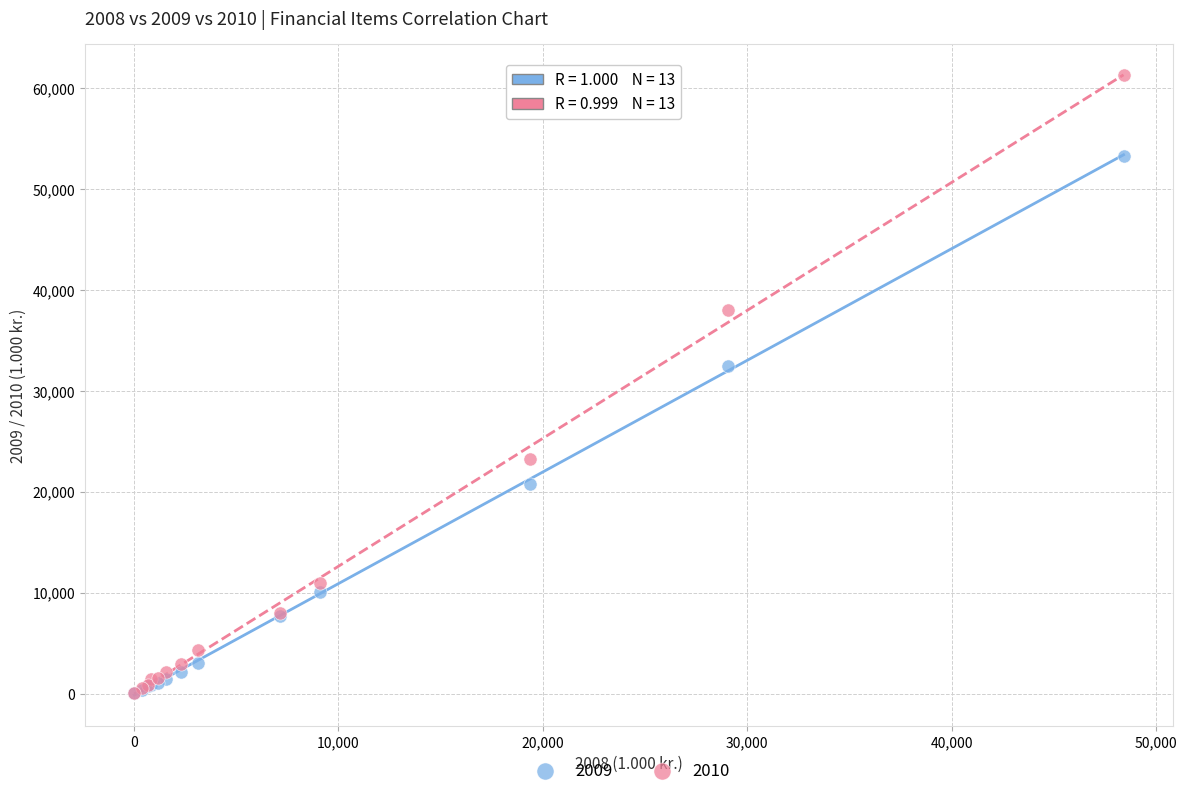

Across all series, what Y value is closest to 30629?

32476